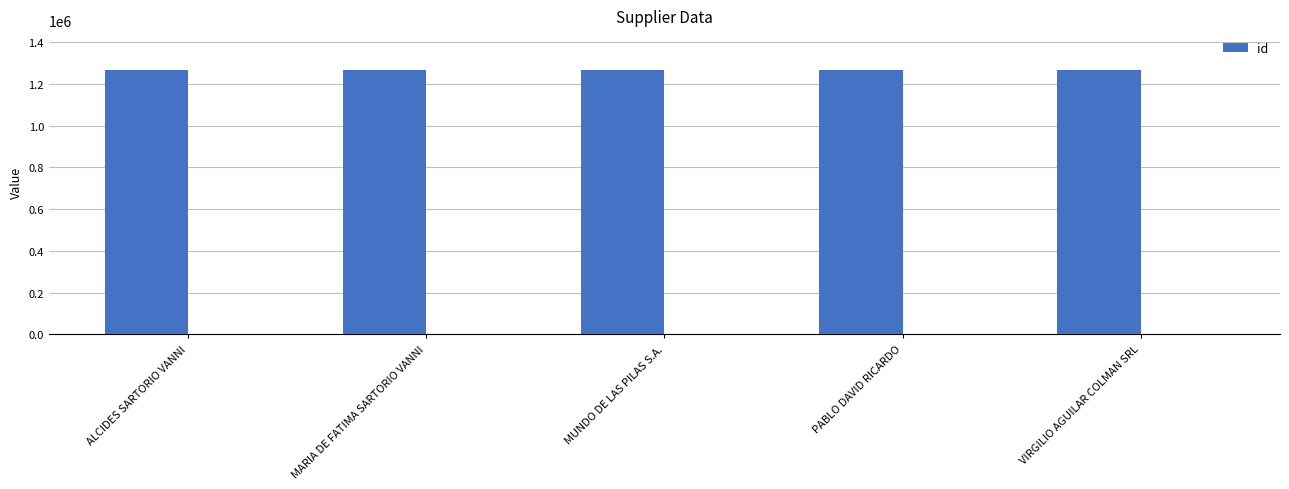

How many bars are there in total?

5